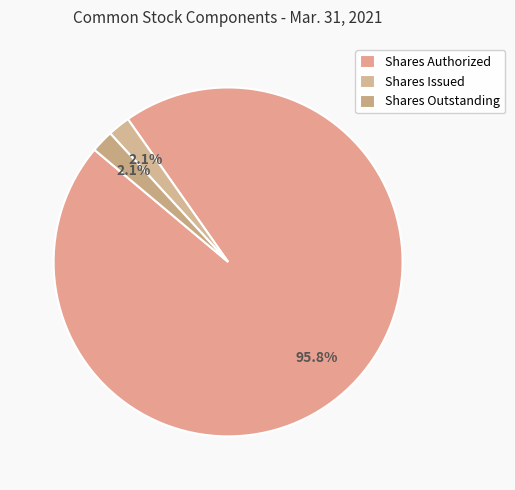

How many segments does this pie chart have?

3